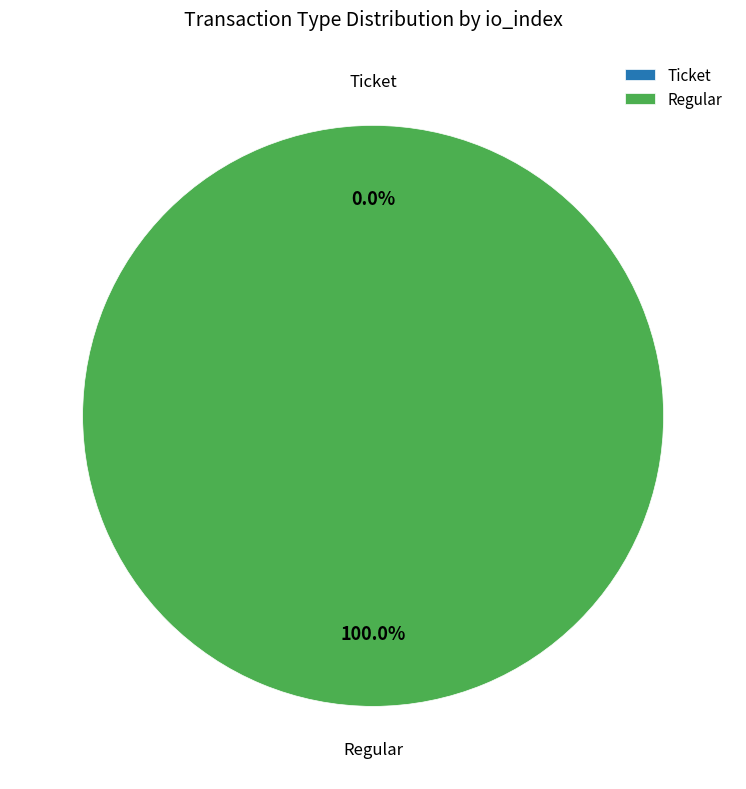

Rank the categories by value from lowest to highest.

Ticket tx, Regular tx